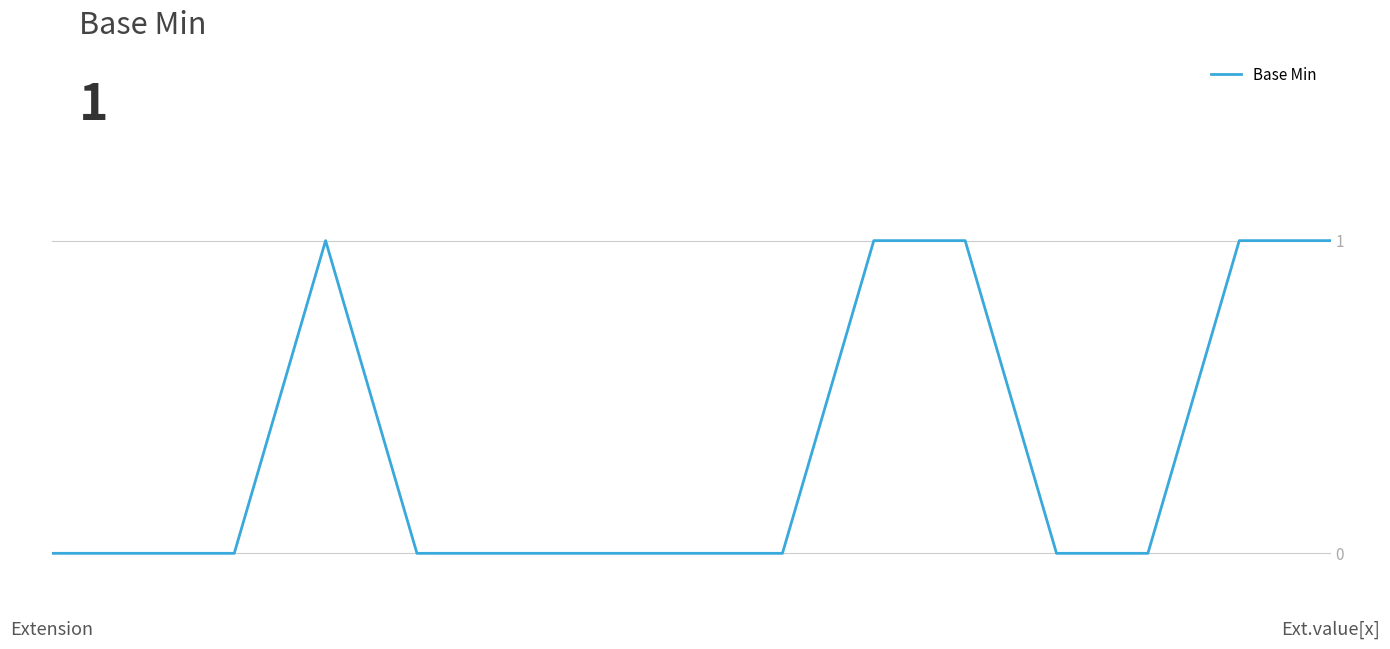

How many categories are shown in the chart?

15